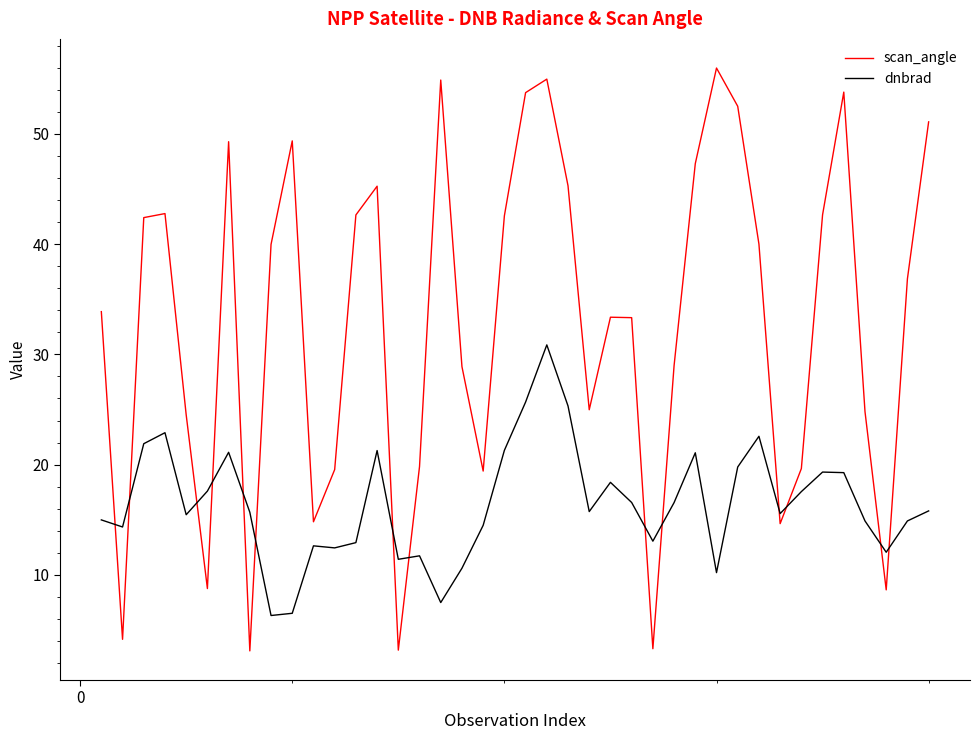

True or false: scan_angle and dnbrad cross at least once.

True